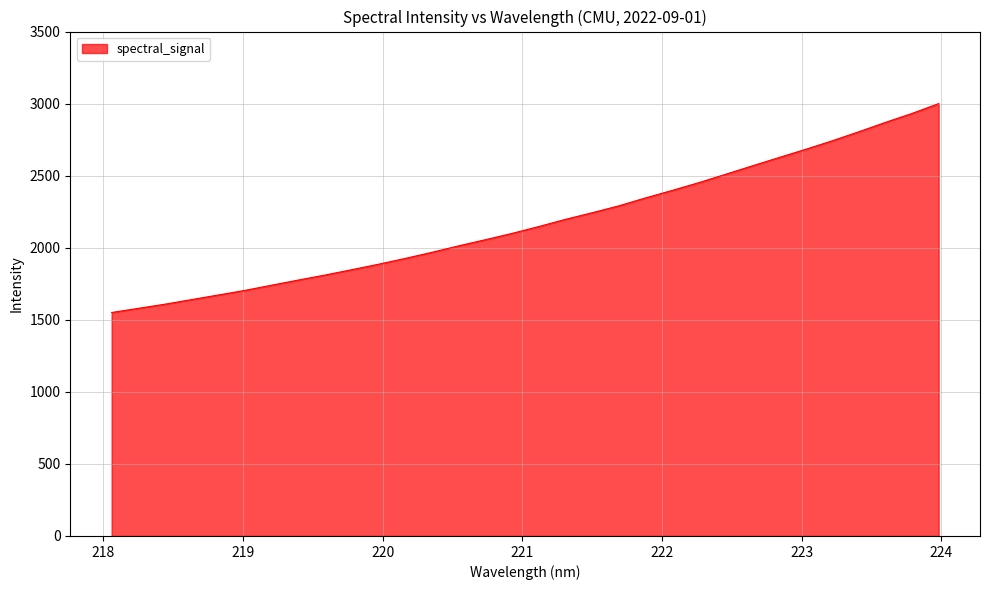

What is the difference between the maximum and minimum values?

1449.4